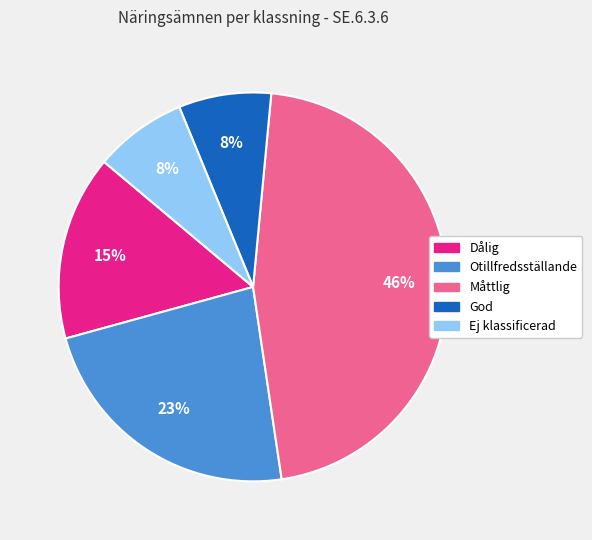

Between Måttlig and Dålig, which is larger?

Måttlig